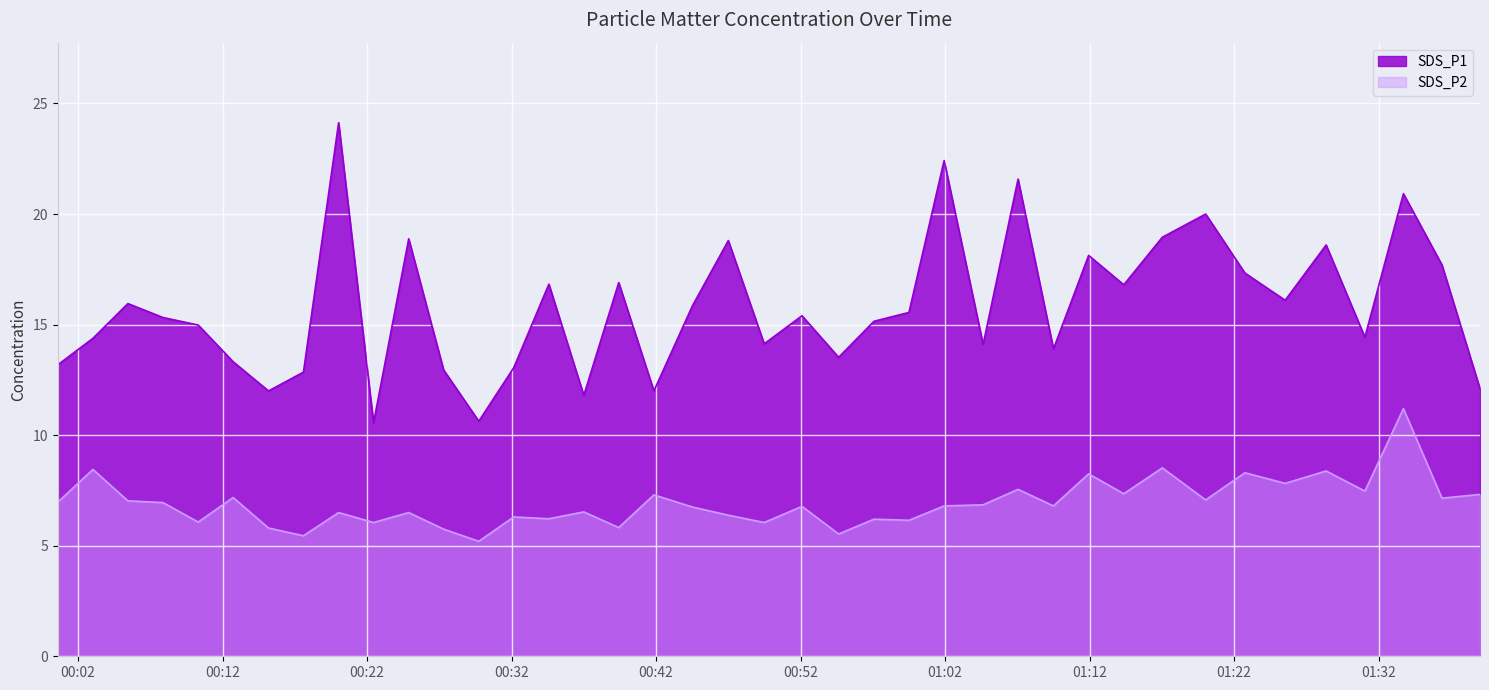

True or false: SDS_P1 and SDS_P2 cross at least once.

False